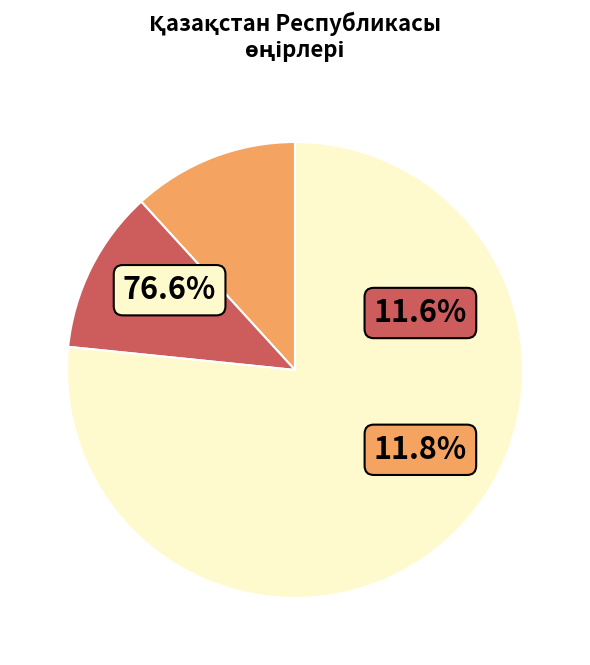

Is there a majority slice in this chart?

Yes